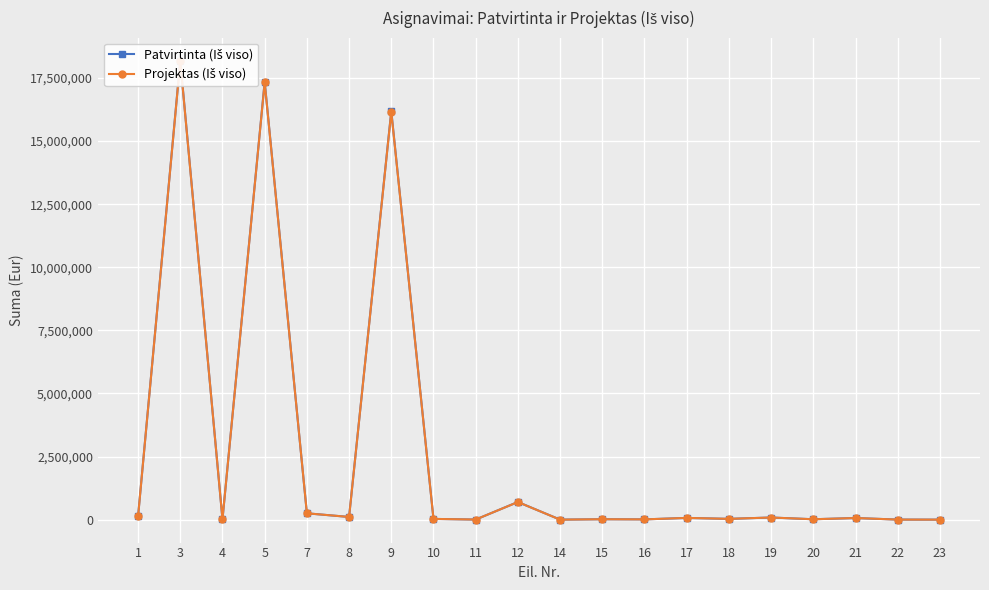

Rank the series at 3 from highest to lowest value.

Patvirtinta (Iš viso), Projektas (Iš viso)